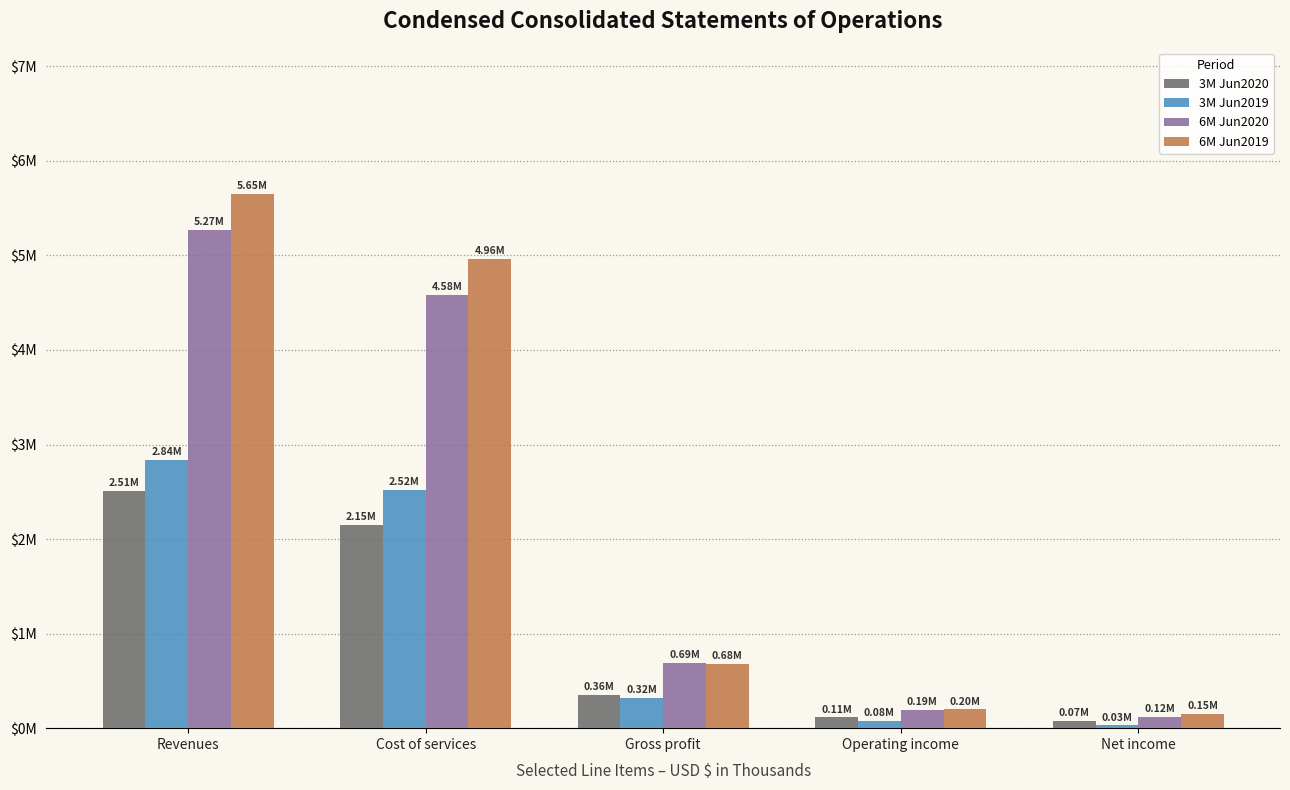

Are the bars horizontal?

No